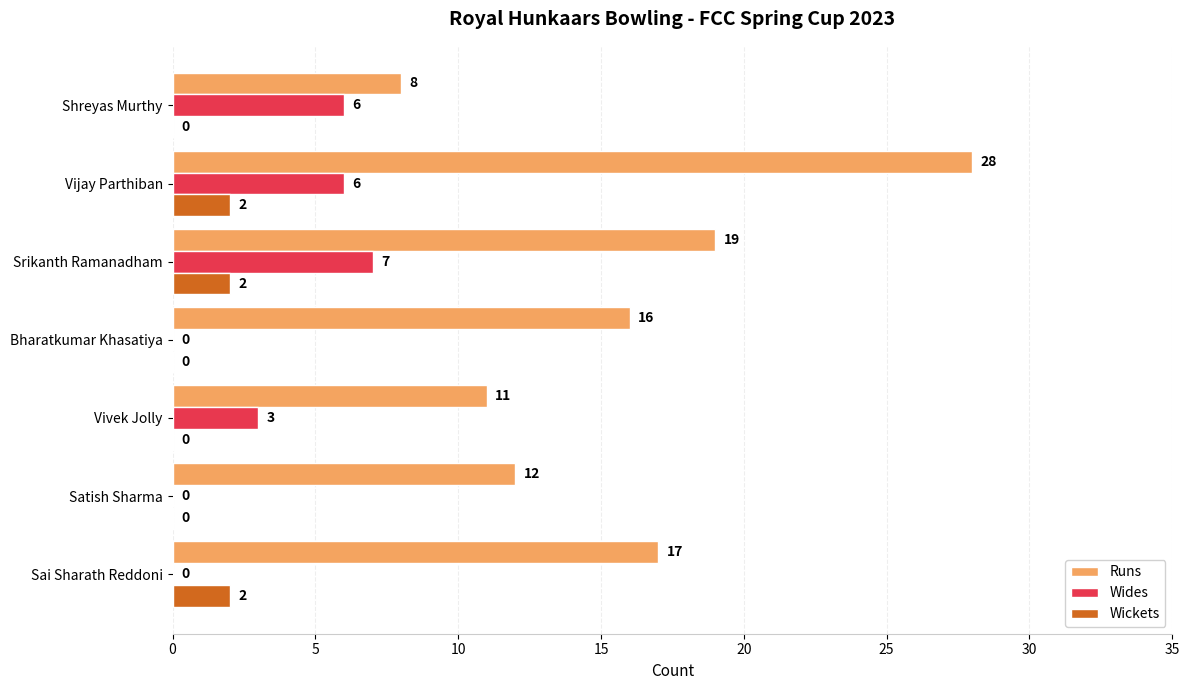

Between Bharatkumar Khasatiya and Shreyas Murthy, which series saw the biggest shift?

Runs